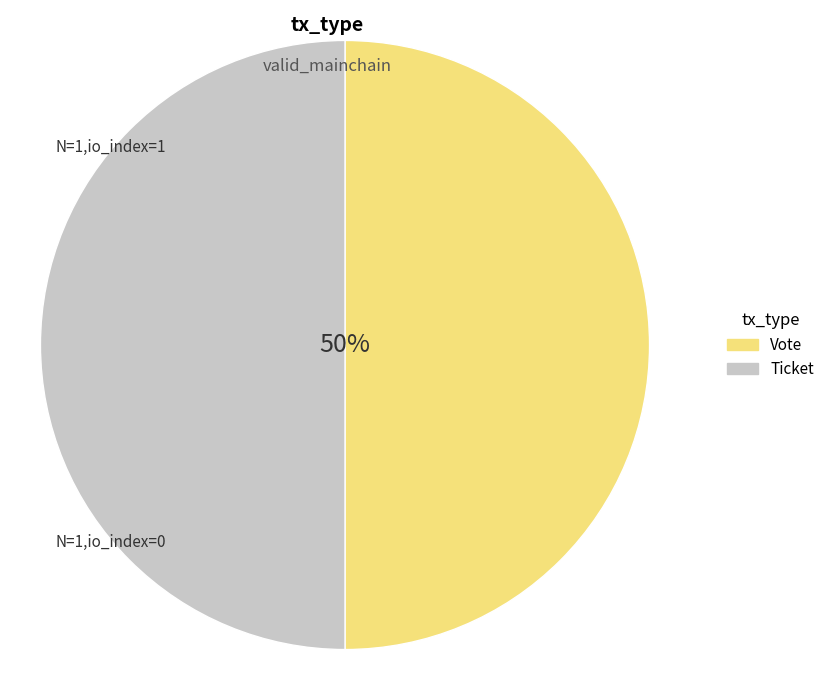

To the nearest percent, what portion does Vote represent?

50%